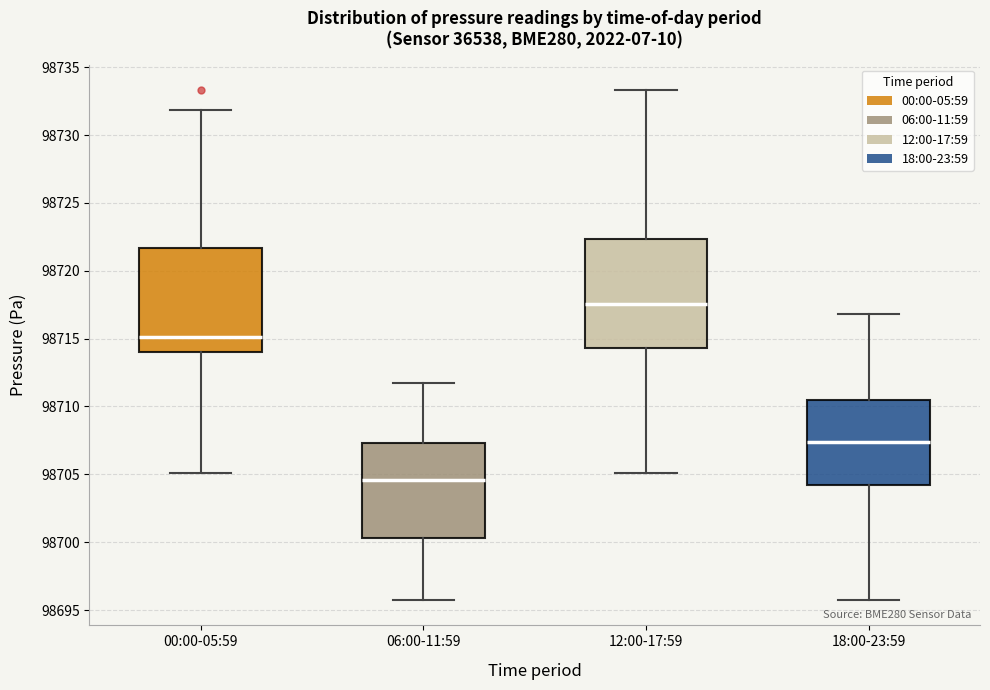

Which box's median line is the highest?

12:00-17:59